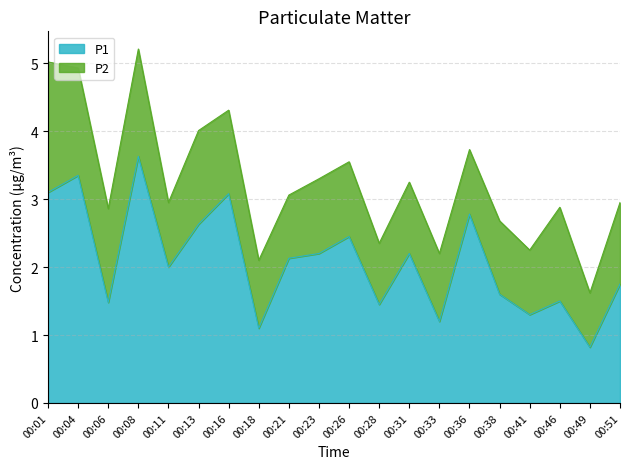

What is the total value across all series at 00:33?

2.2